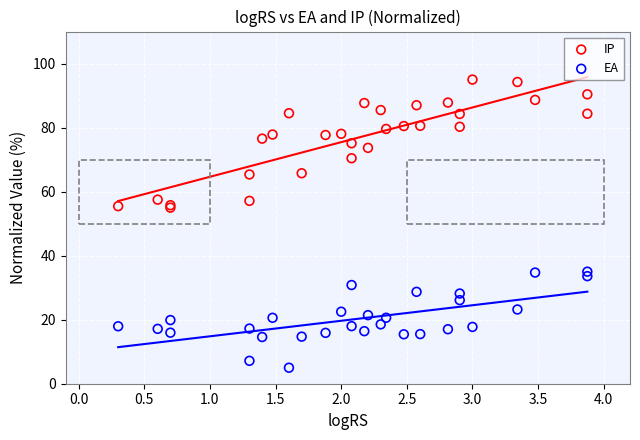

Which series reaches the minimum Y coordinate?

EA